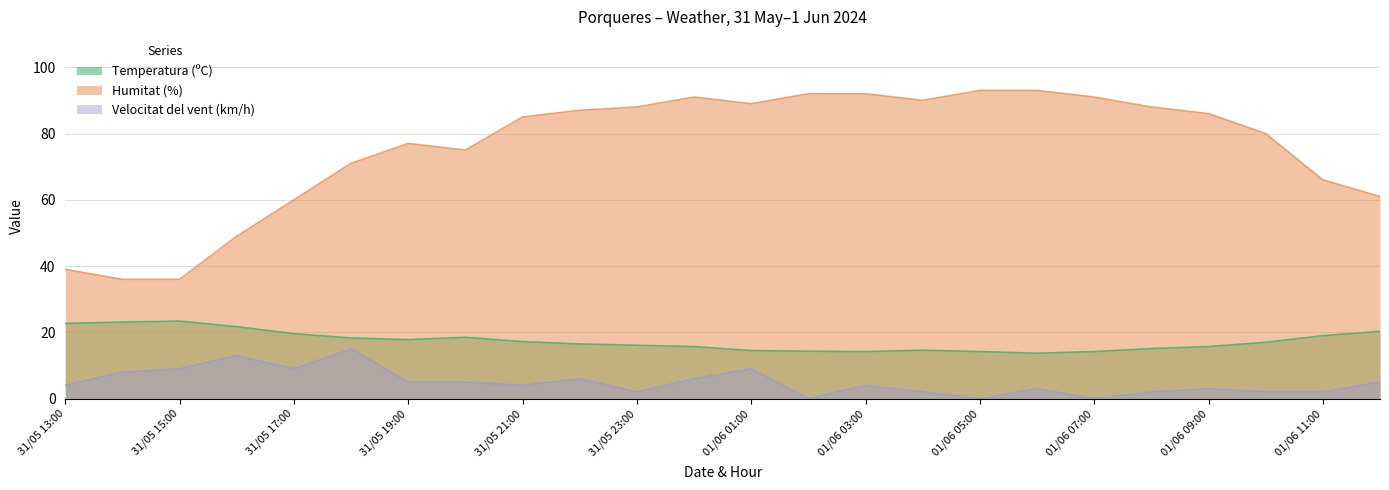

What is the label of the 18th point from the right?

31/05 19:00